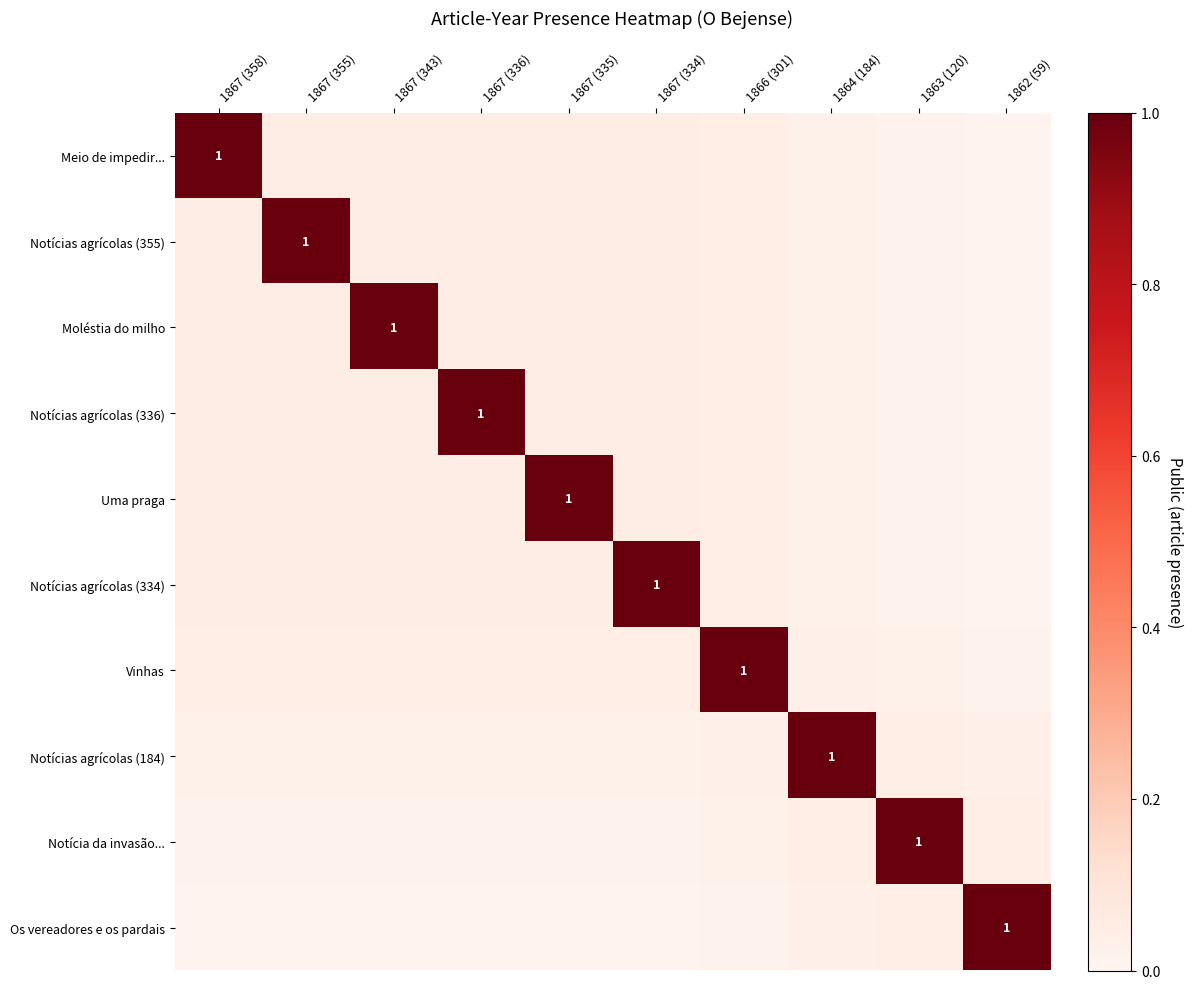

True or false: Notícia da invasão... has a value of 0.0 at 1867 (355).

True